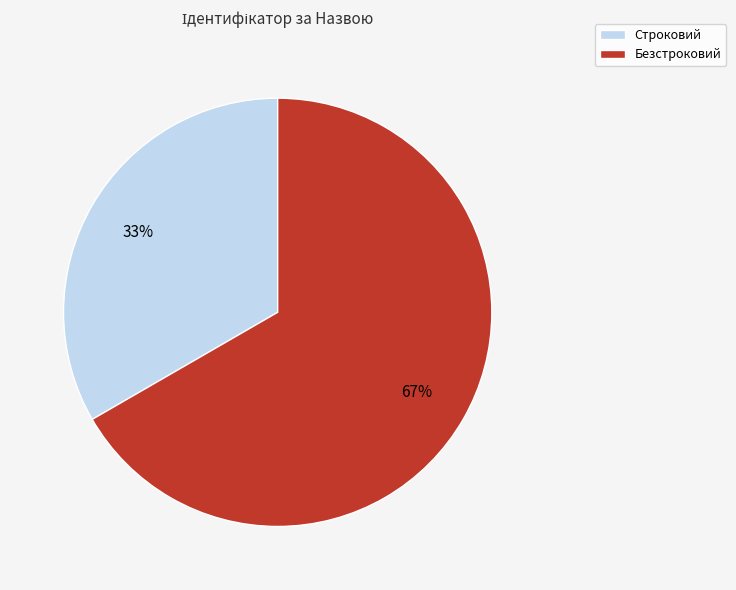

Which category has the biggest portion of the pie?

Безстроковий